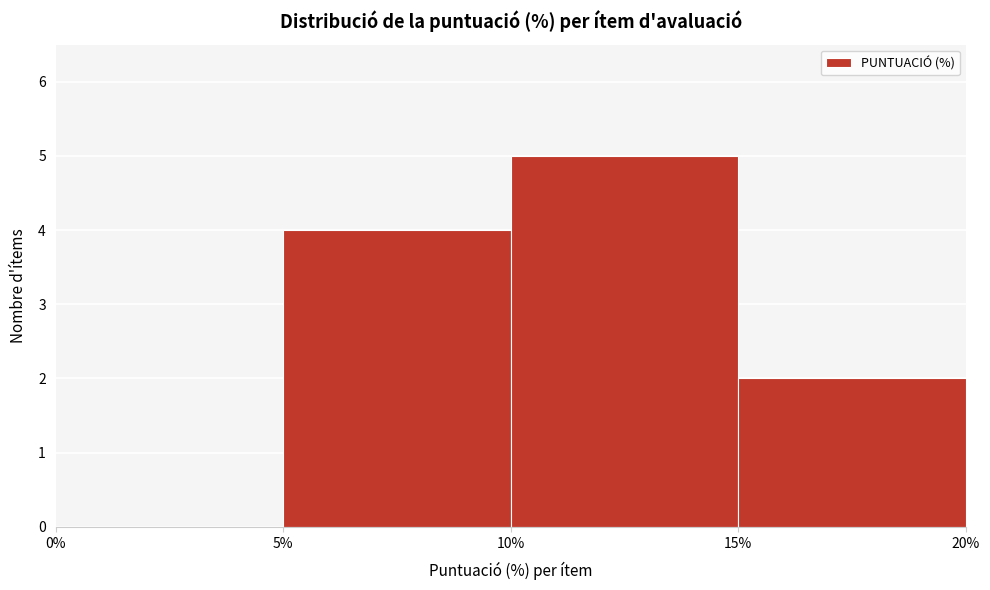

How tall is the bar that spans 5% to 10% on the x-axis? The values are not printed on the chart, so give them approximately, as read against the axis.

4